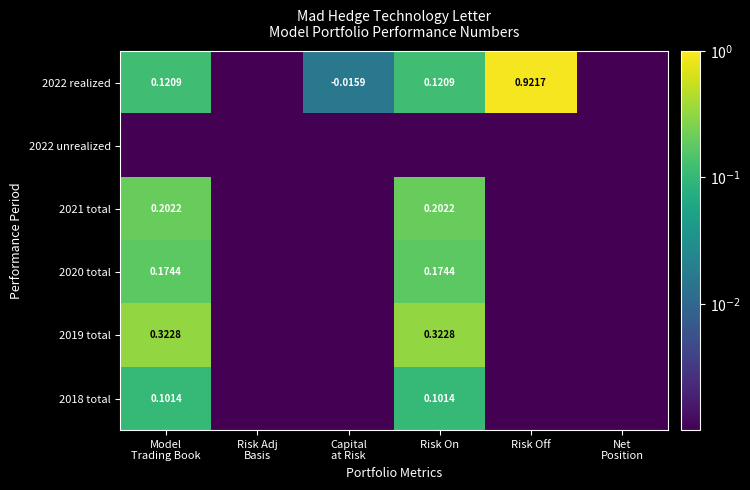

Which series has the widest spread of values?

2022 realized